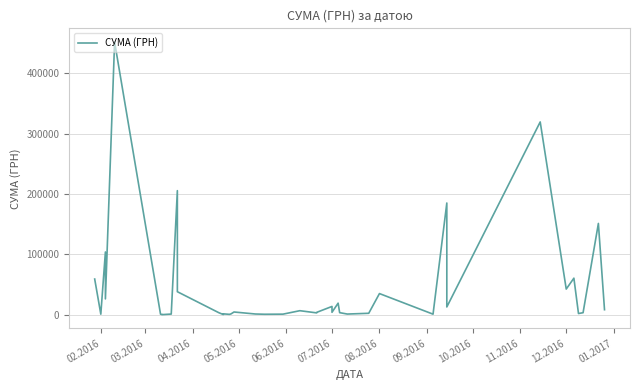

How many interior local valleys (lower than both neighbors) does the data have?

13